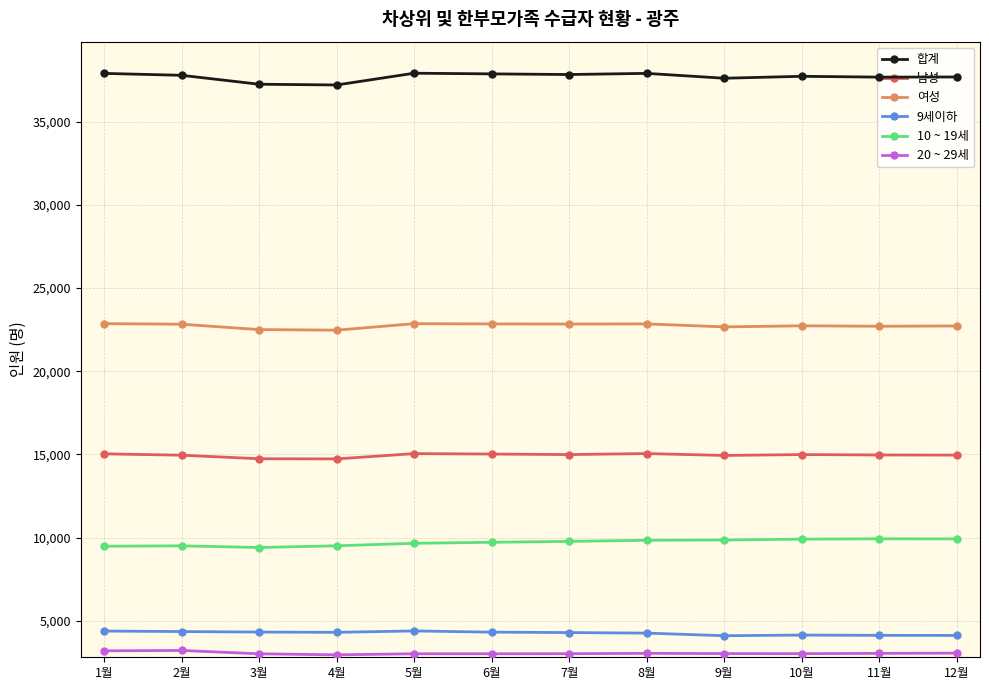

Is it true that 남성 equals 15050 at 5월?

True